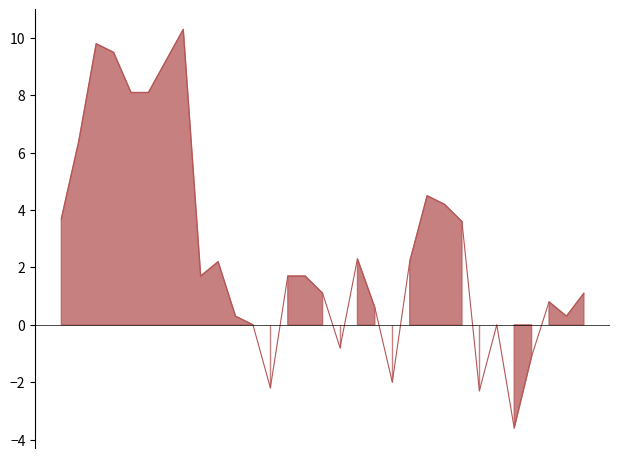

Which label corresponds to the smallest value in the chart?

27